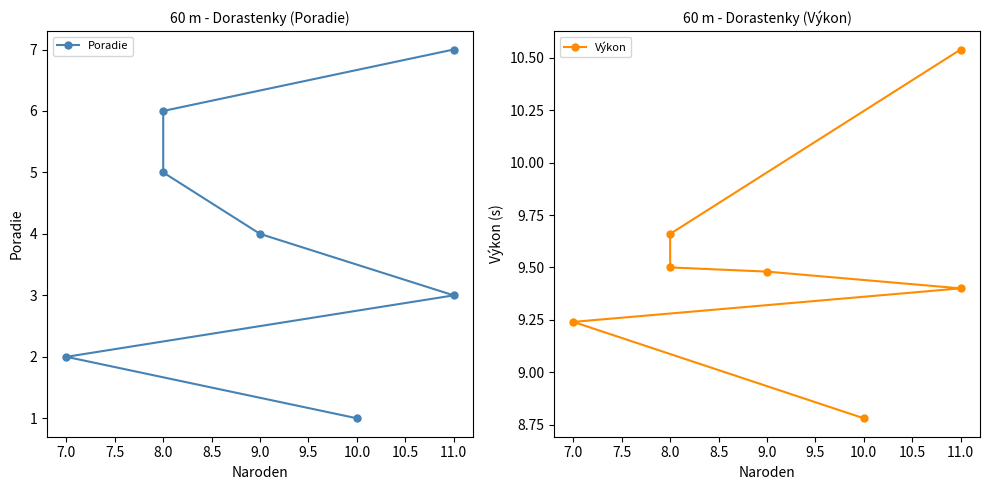

True or false: Výkon has more than 1 interior local peaks.

False